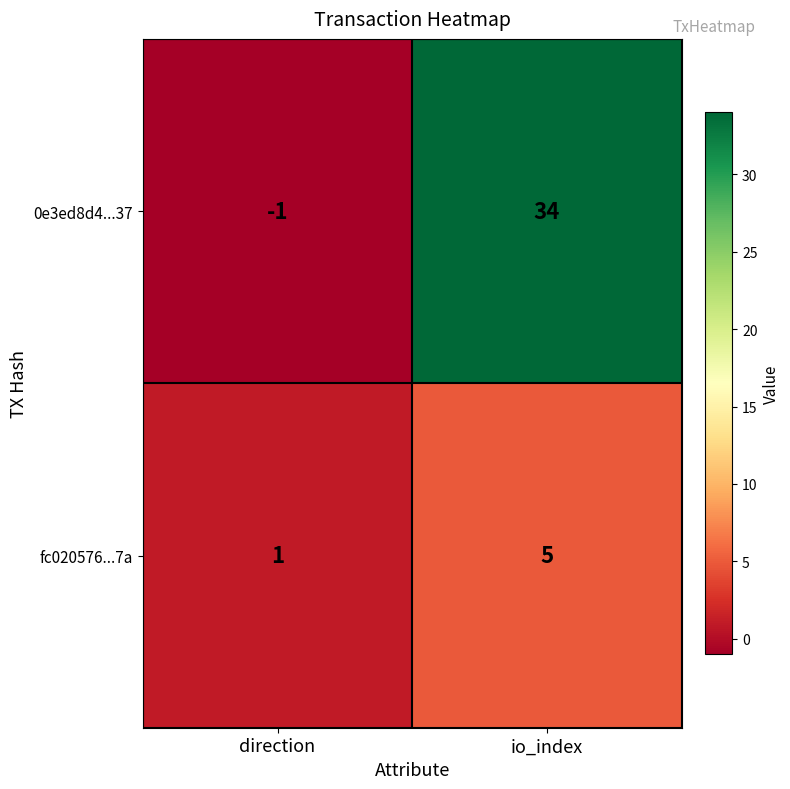

How many values in 0e3ed8d4...37 are above zero?

1